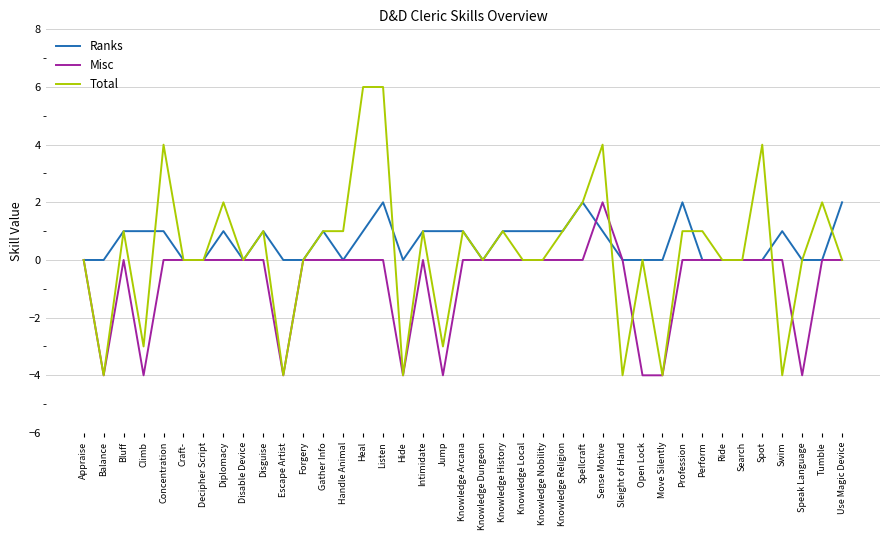

What is the minimum value shown in the chart?

-4